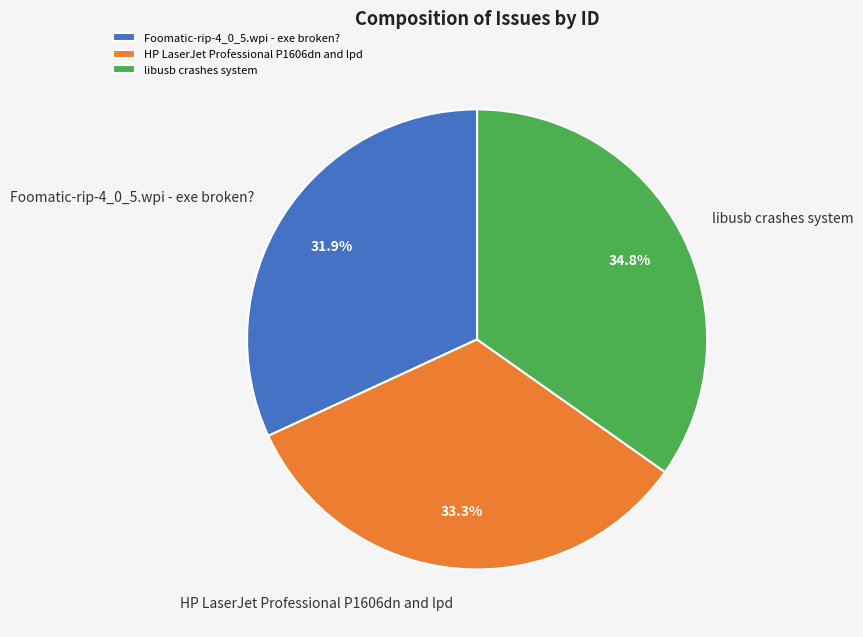

True or false: HP LaserJet Professional P1606dn and lpd accounts for 45% of the total.

False